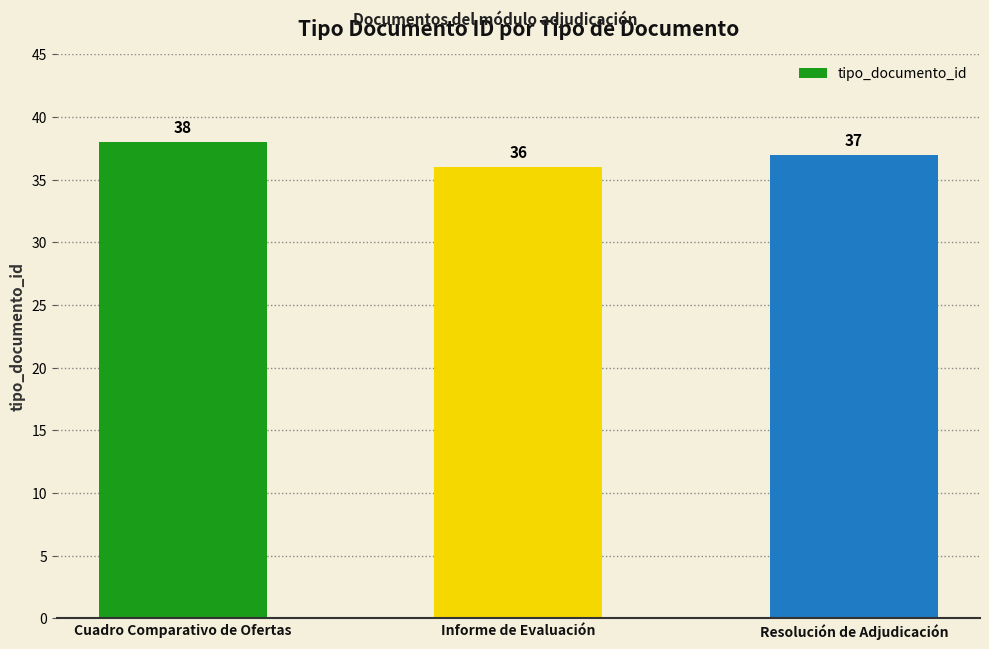

What is the maximum value shown in the chart?

38